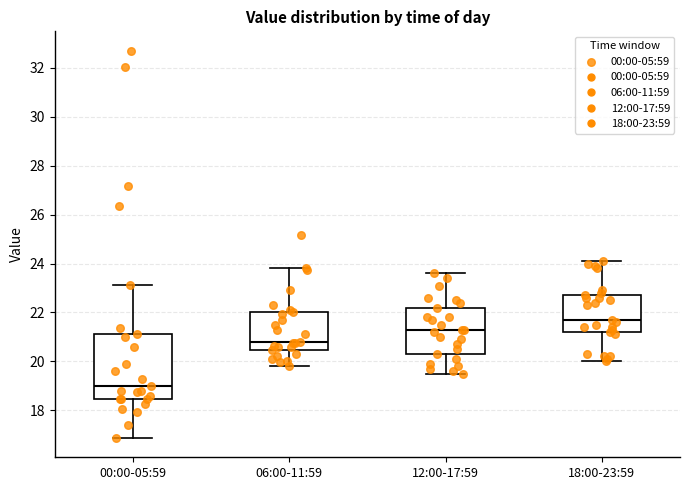

Which box is the tallest, from its lower edge to its upper edge?

00:00-05:59